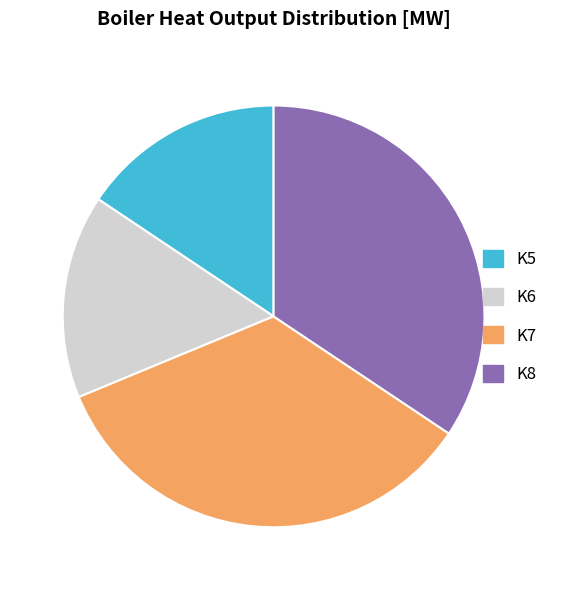

Does any single category account for the majority?

No